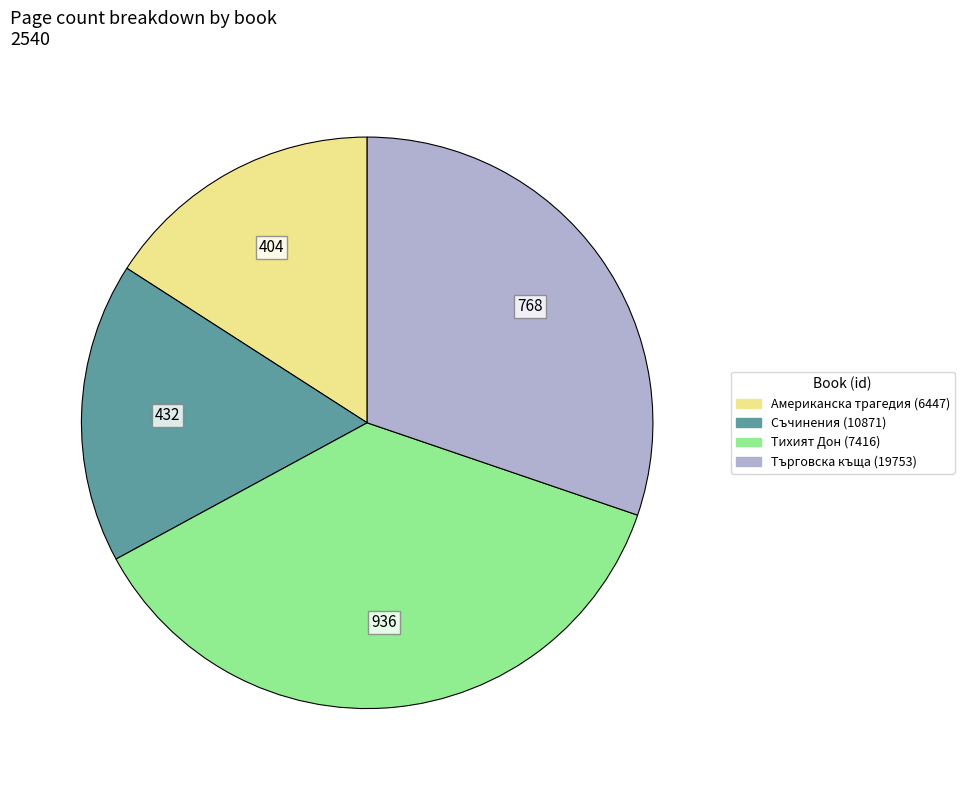

Is there any slice that represents more than half of the pie?

No